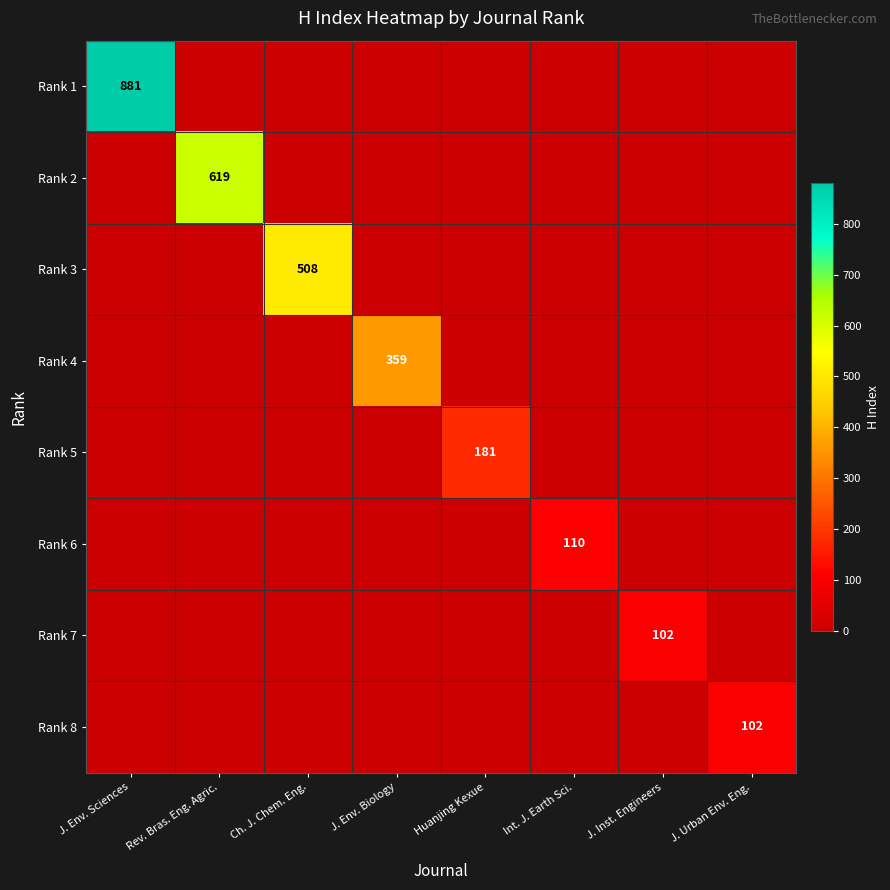

Is it true that Rank 4 equals 359 at J. Env. Biology?

True